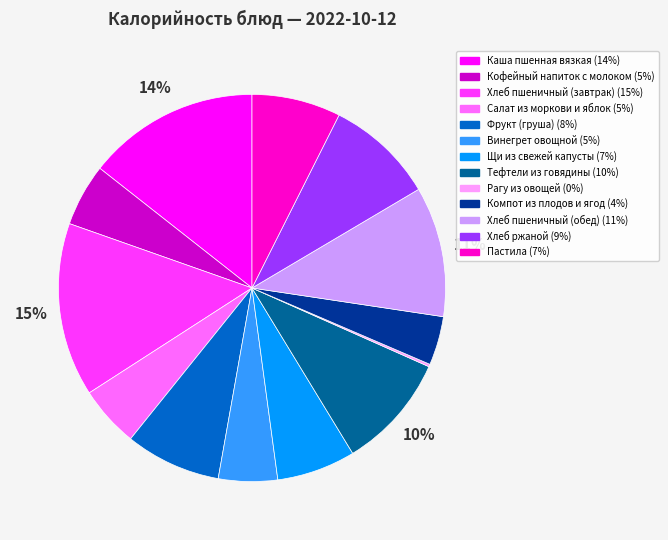

To the nearest percent, what is the average slice percentage?

8%